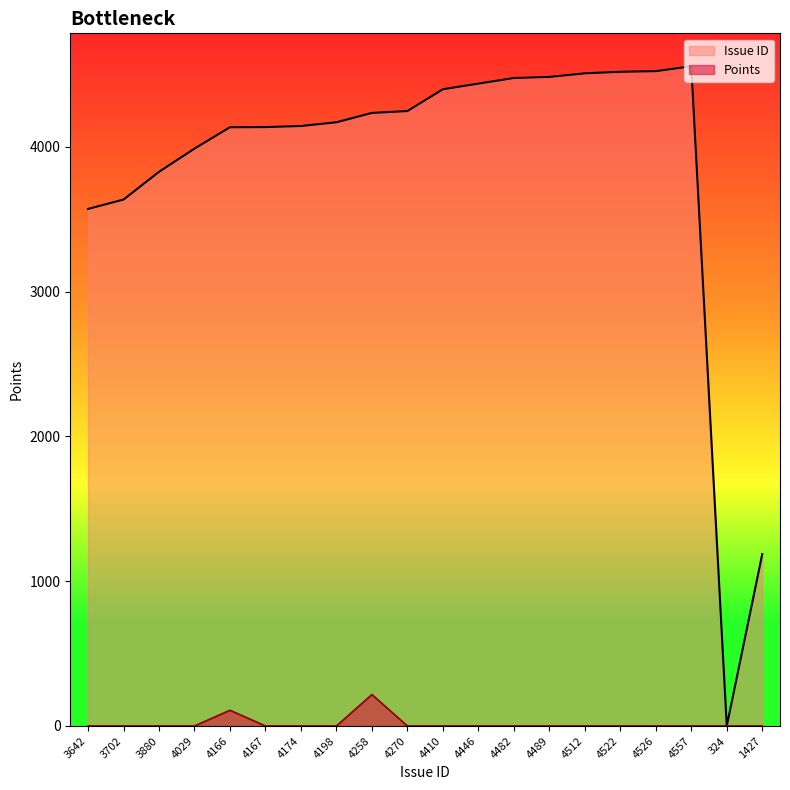

What is the difference between the highest and lowest values at 4198?

4170.5